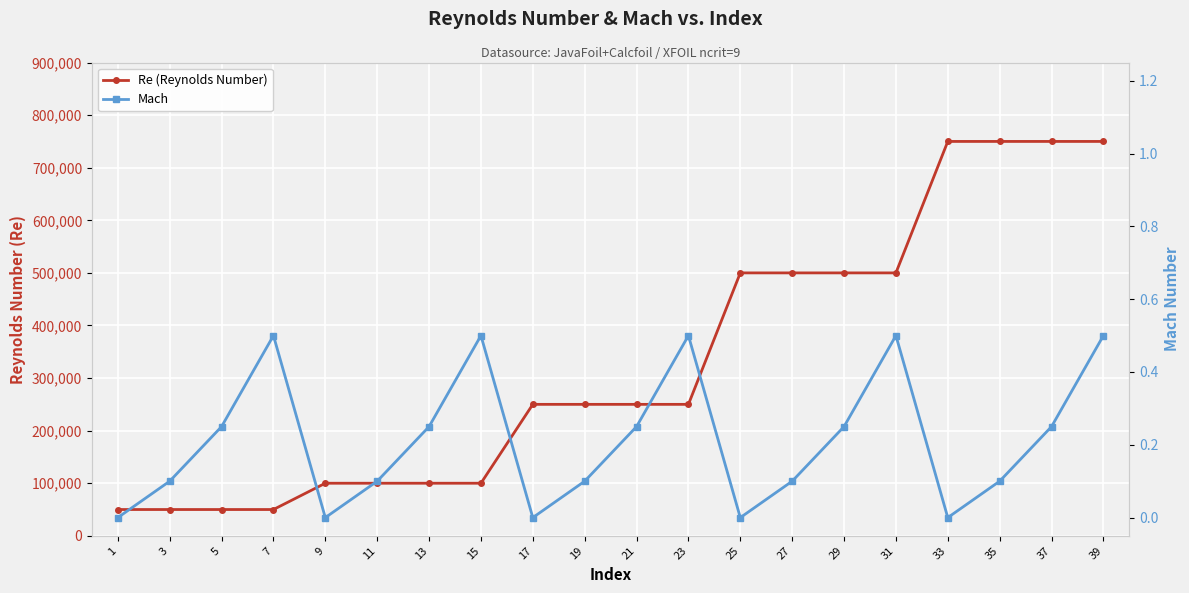

True or false: Re (Reynolds Number) and Mach intersect in this chart.

False